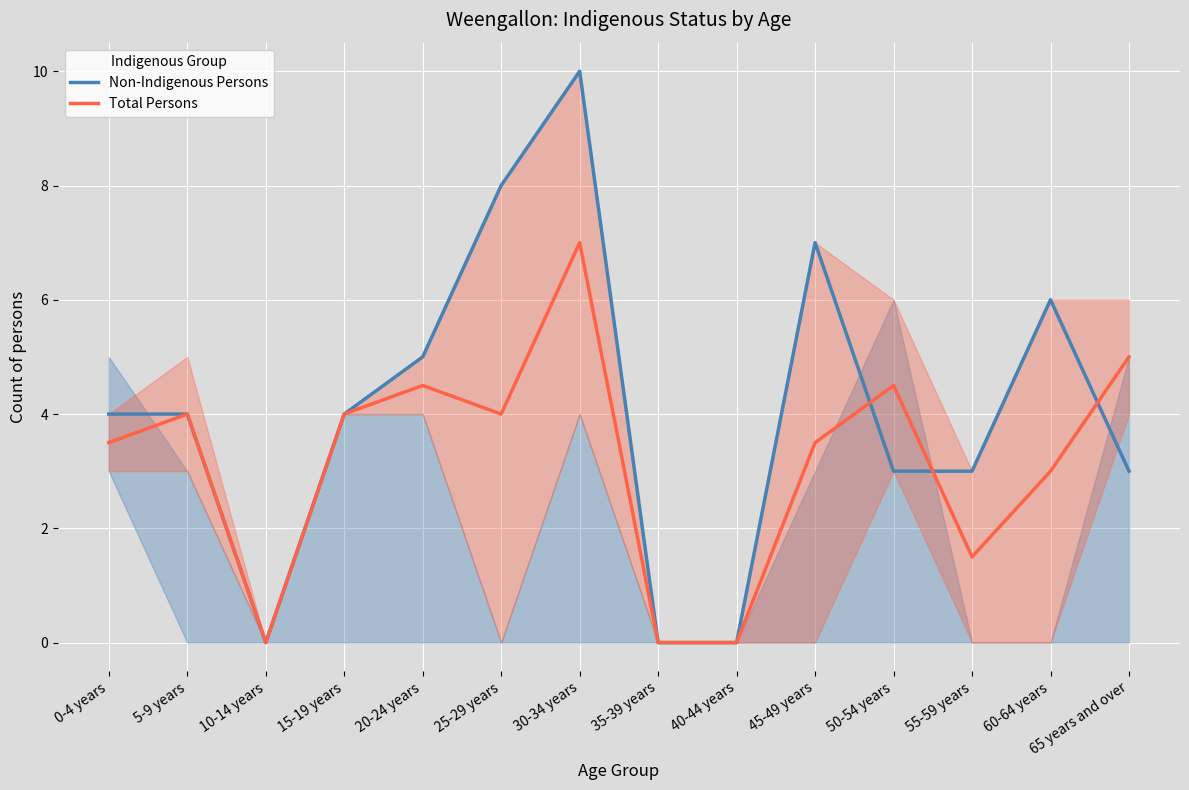

What is the difference between the maximum and minimum values in the Non-Indigenous Persons series?

10.0